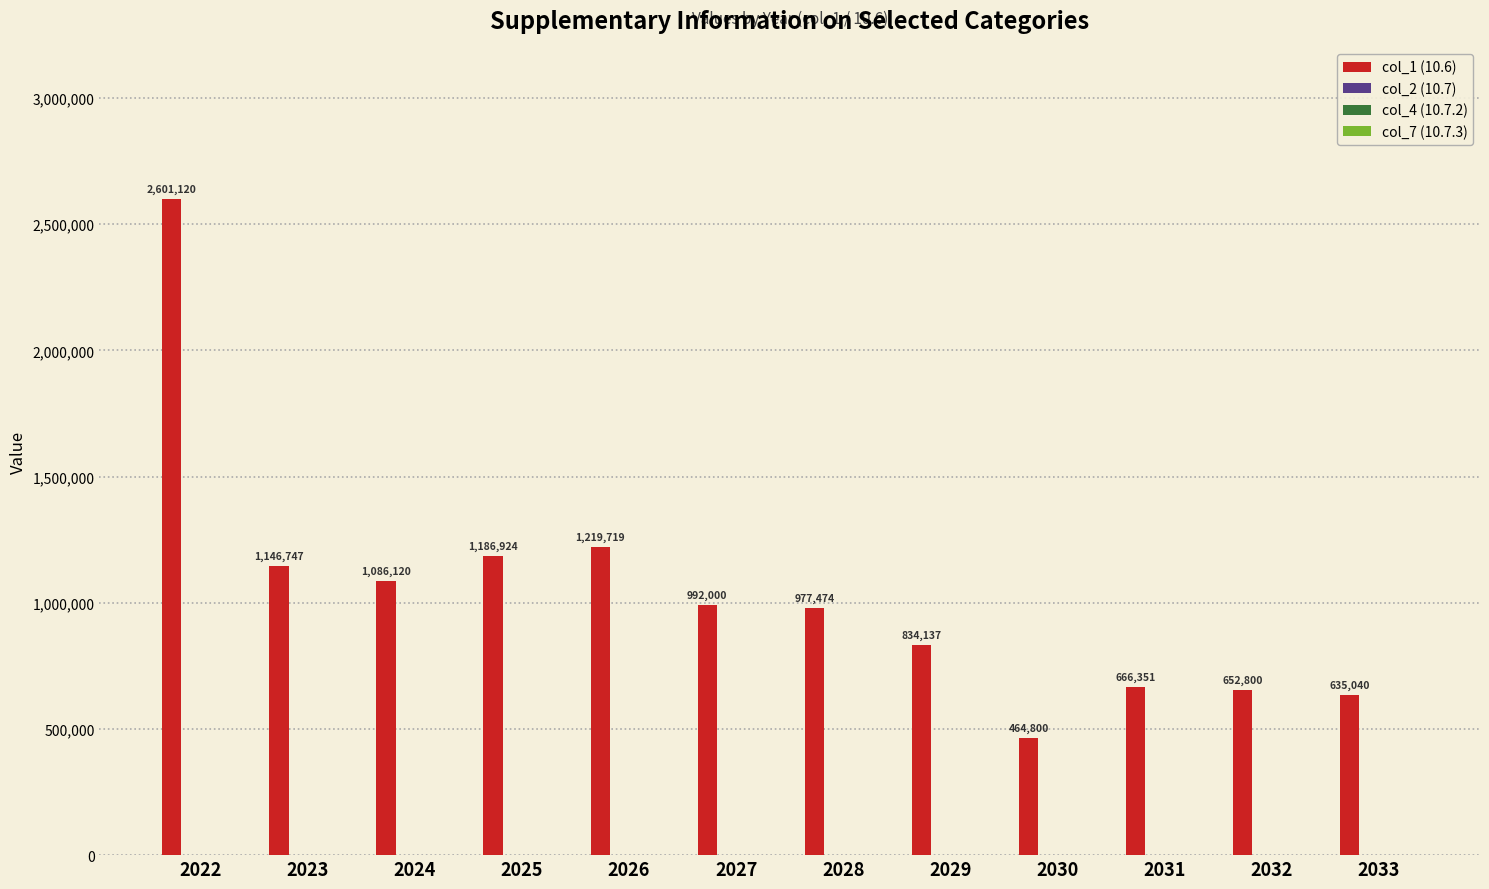

What is the average value?

1038603